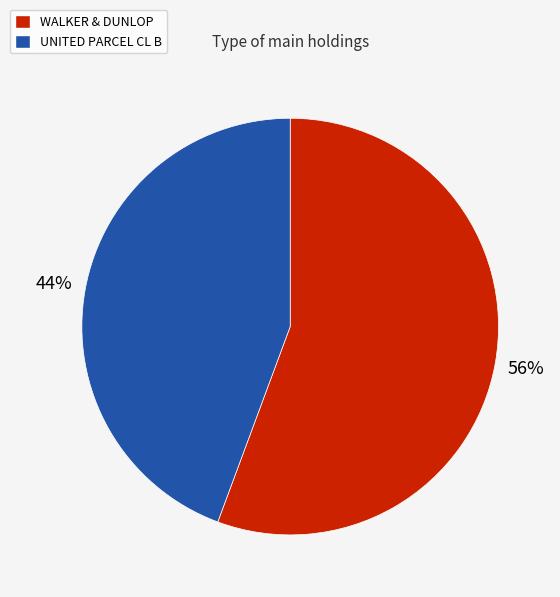

Which category has the biggest portion of the pie?

WALKER & DUNLOP